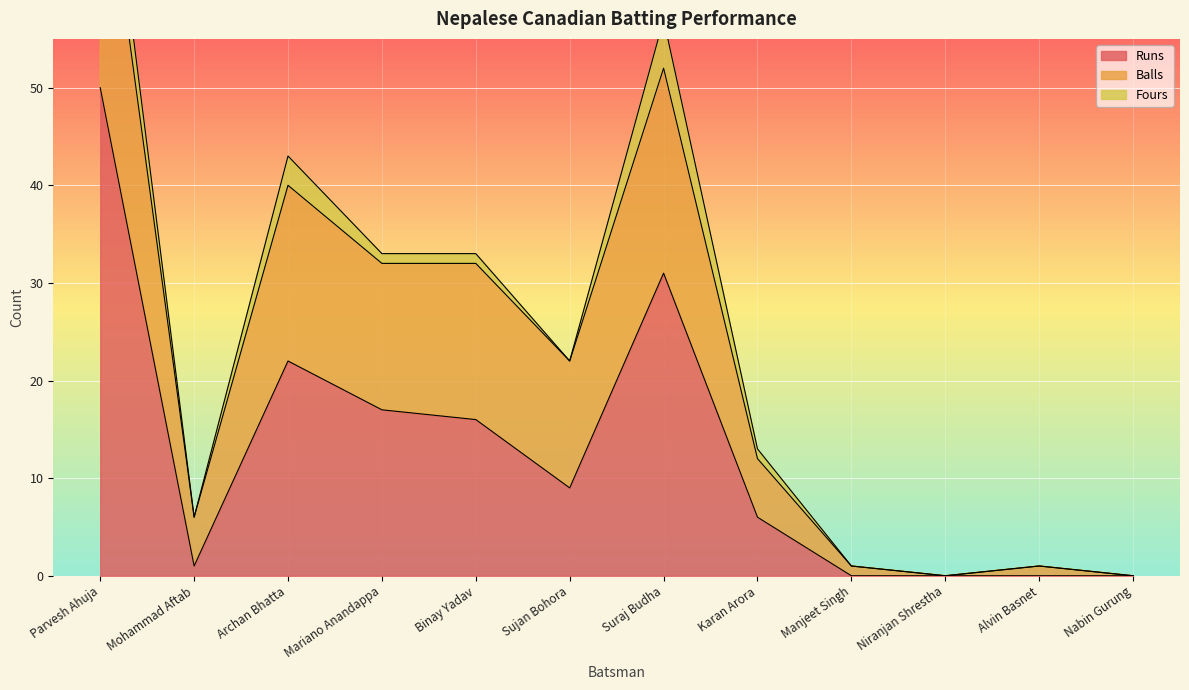

True or false: Balls and Fours intersect in this chart.

False